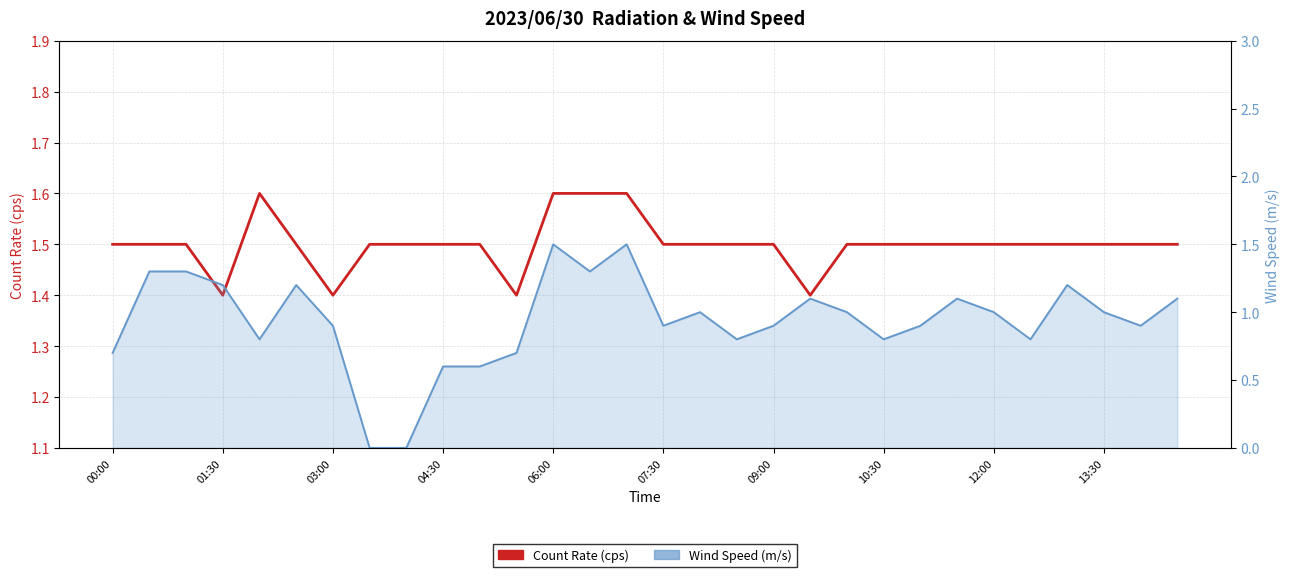

The Wind Speed (m/s) series shows 1.1 at 23. True or false?

True